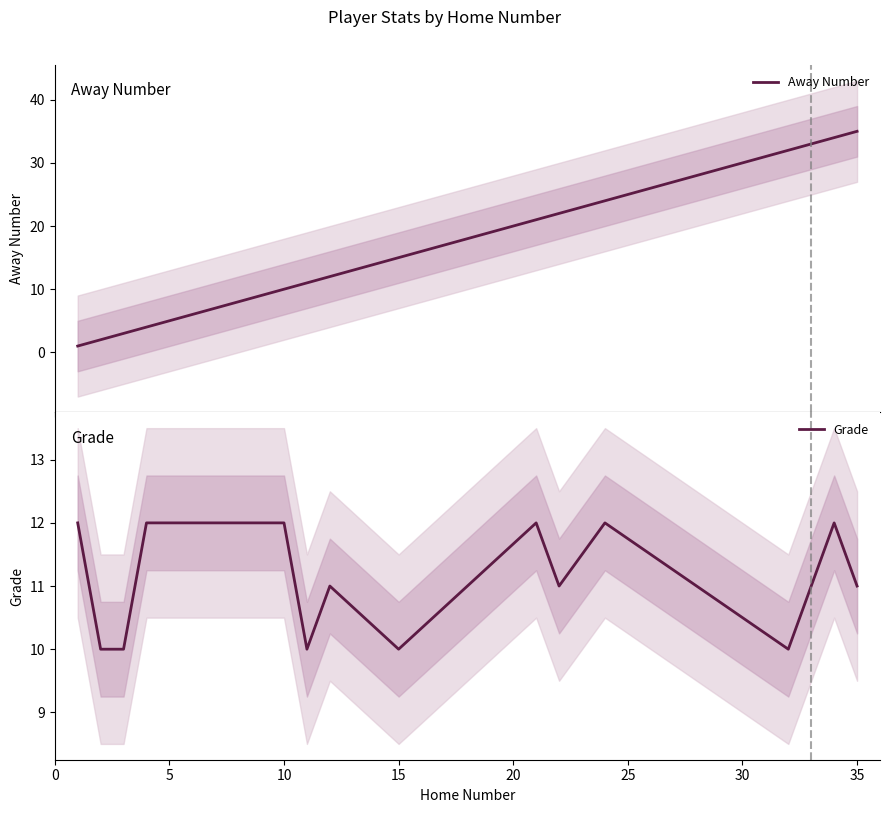

What is the highest value of the Away Number series?

35